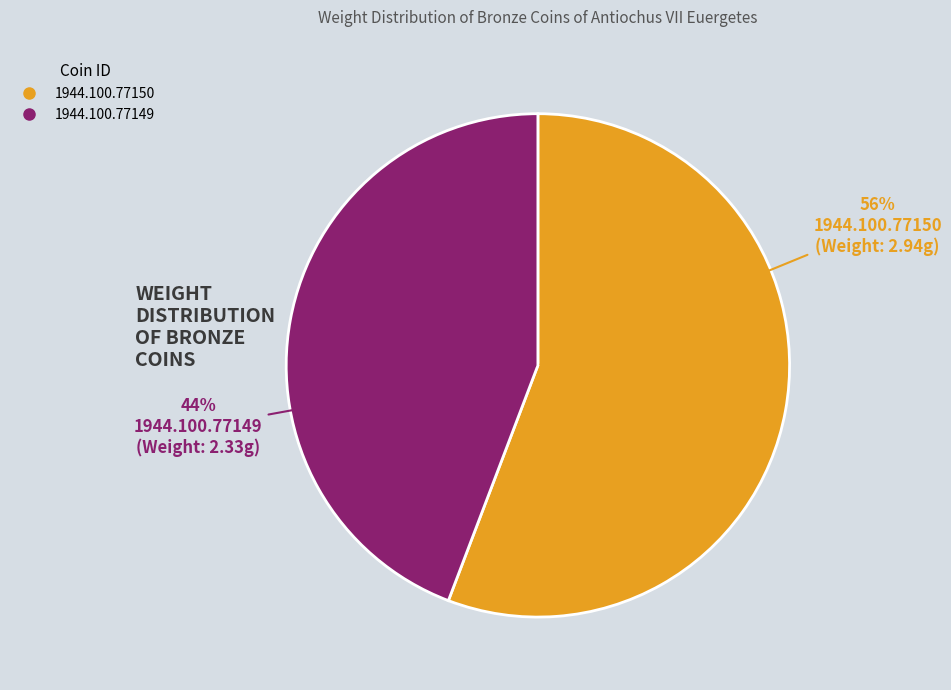

Which category accounts for the majority?

1944.100.77150